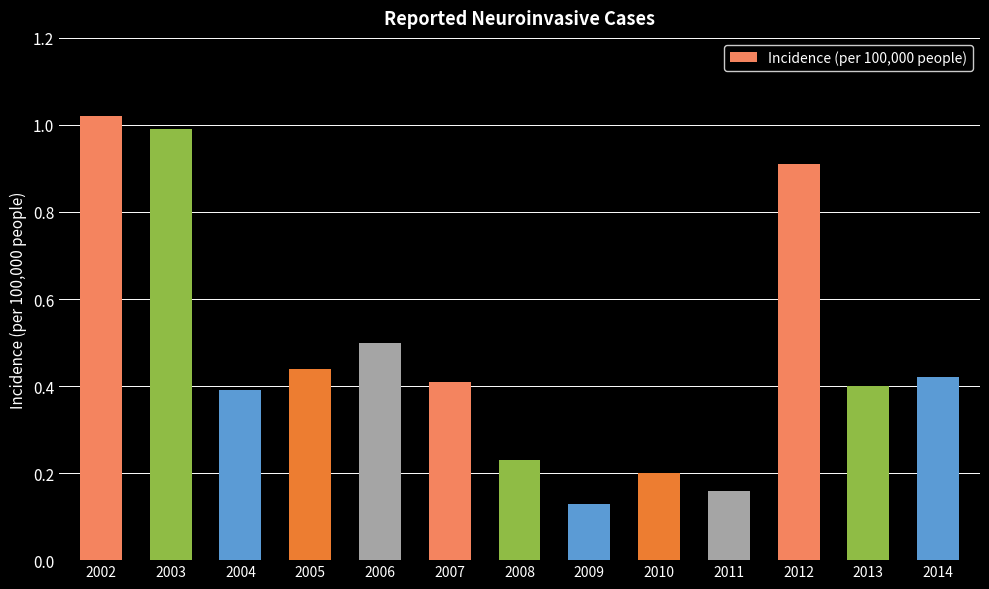

Which label corresponds to the largest value in the chart?

2002